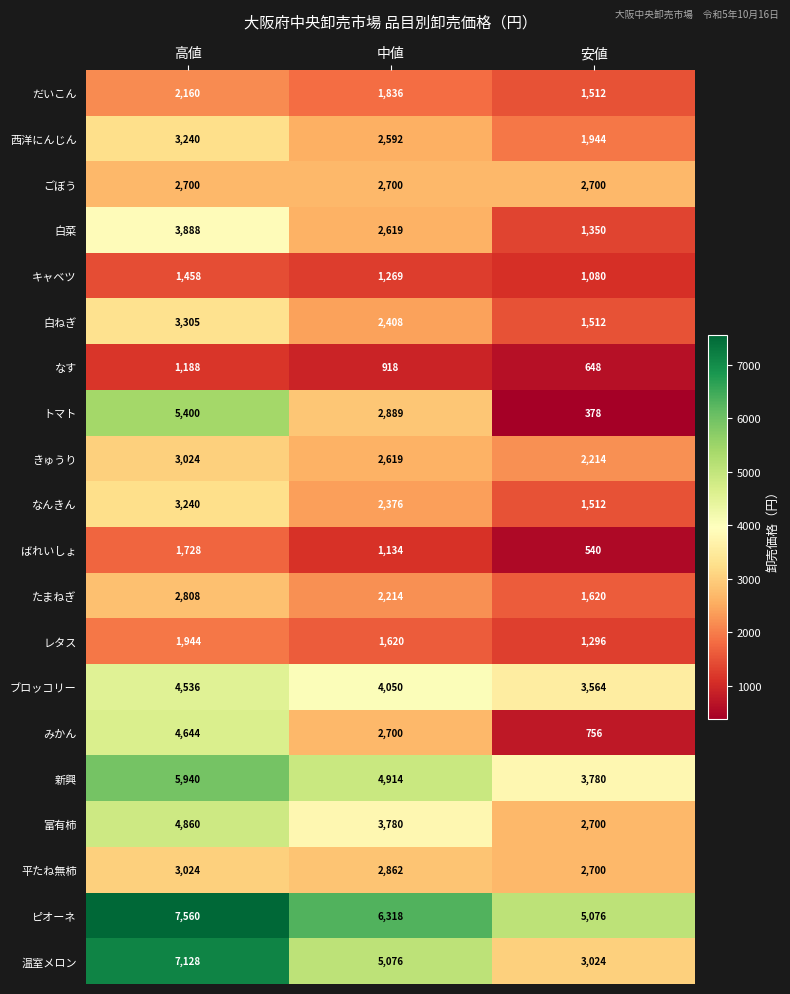

Which series has the largest total across all categories?

ピオーネ